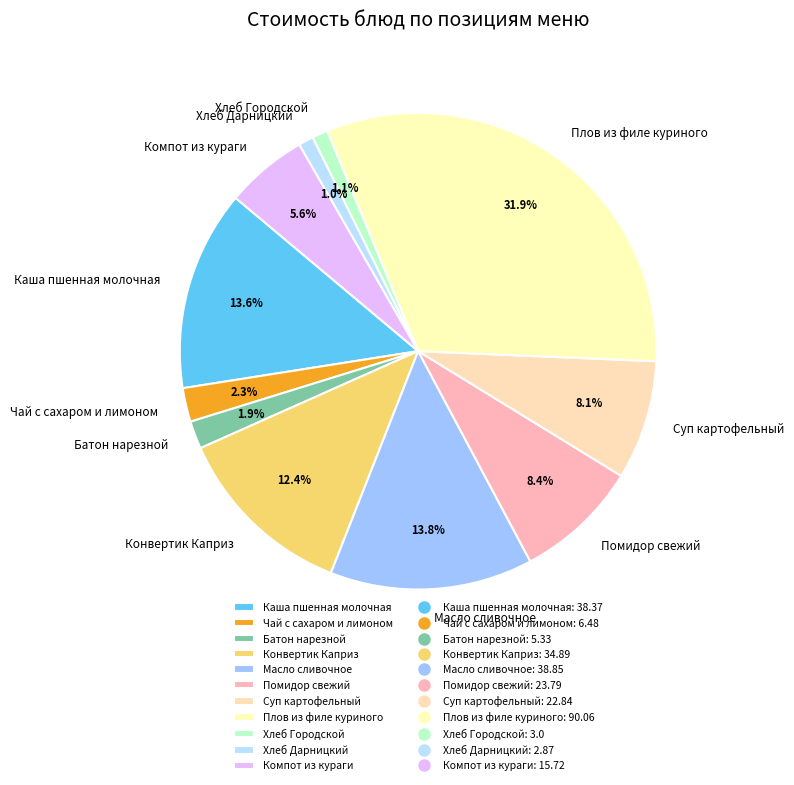

What is the largest slice in the pie chart?

Плов из филе куриного